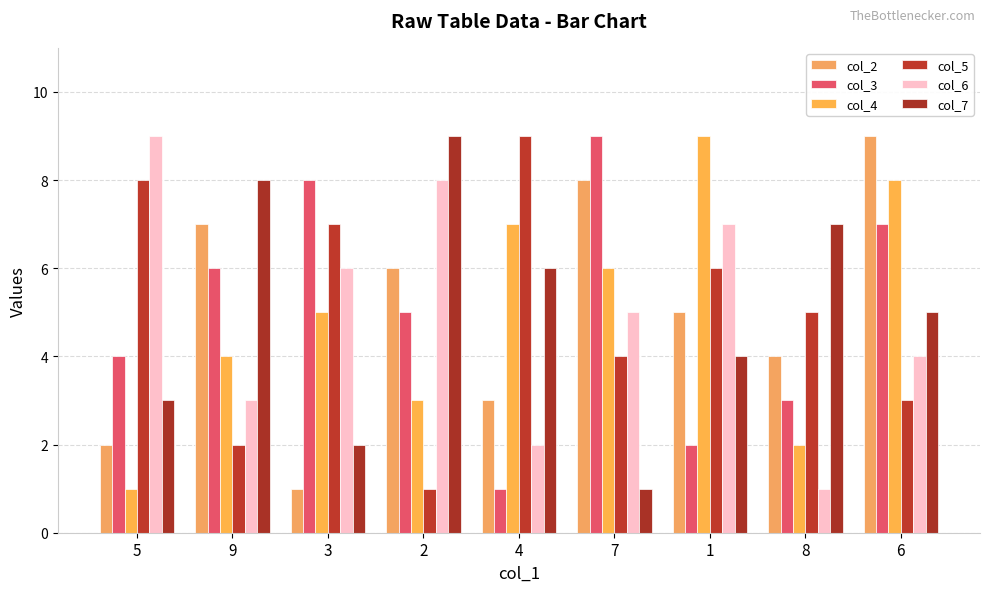

How many distinct data groups are displayed?

6